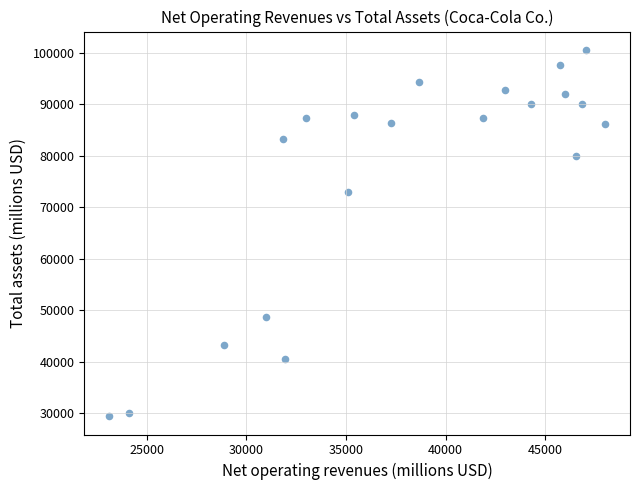

What is the range of X values (max minus min)?

24913